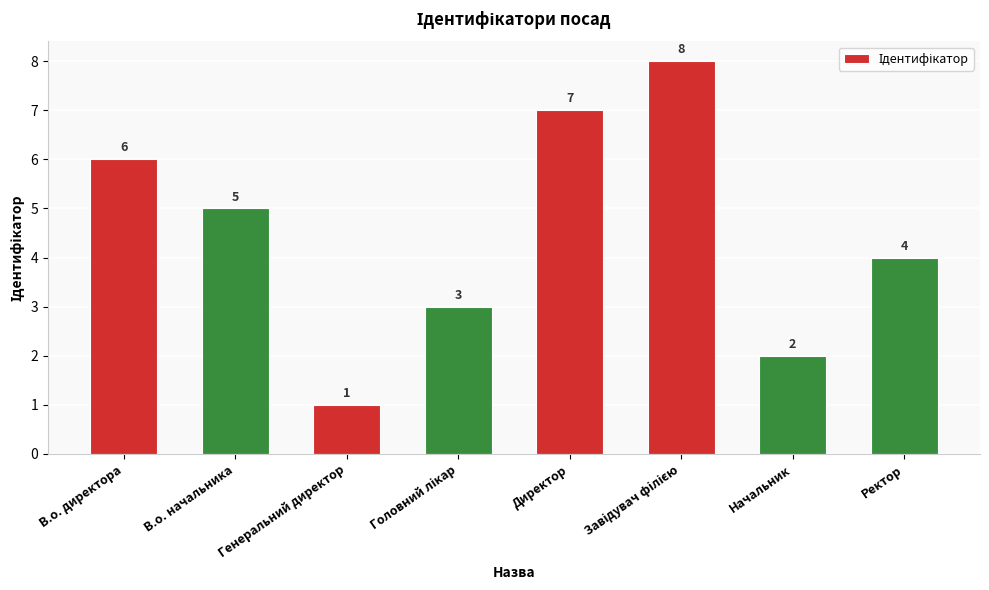

At which label does the data first exceed 5?

В.о. директора